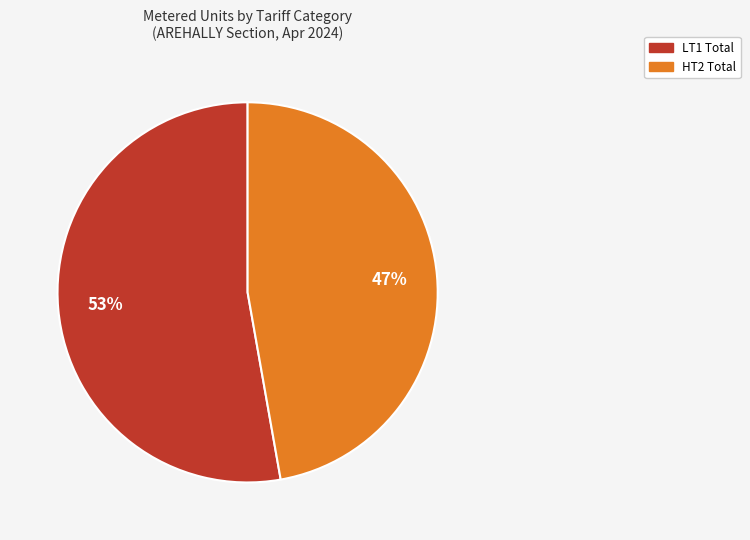

Is there a majority slice in this chart?

Yes